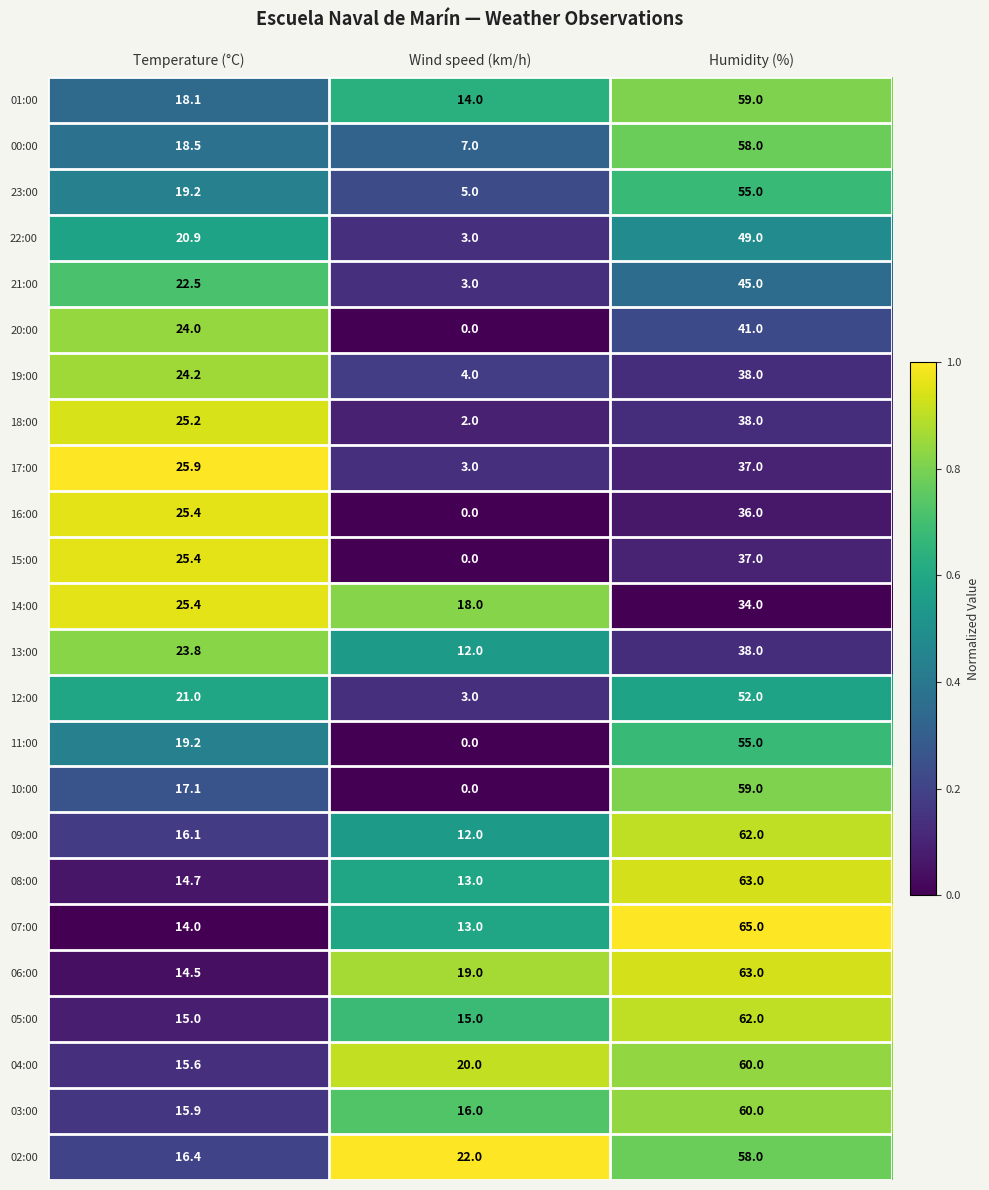

Between Wind speed (km/h) and Humidity (%), which series saw the biggest shift?

10:00